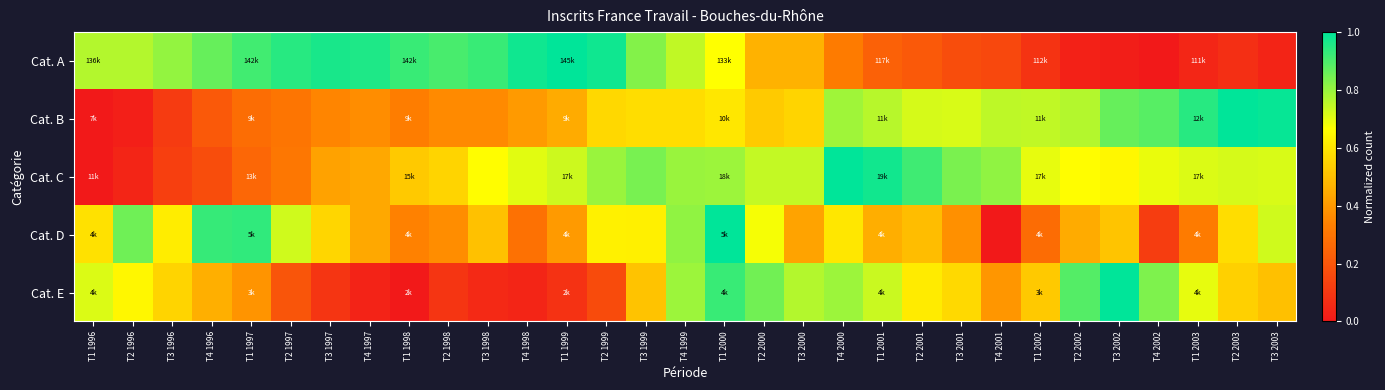

Which has a higher value, T1 1997 or T3 2001?

T1 1997